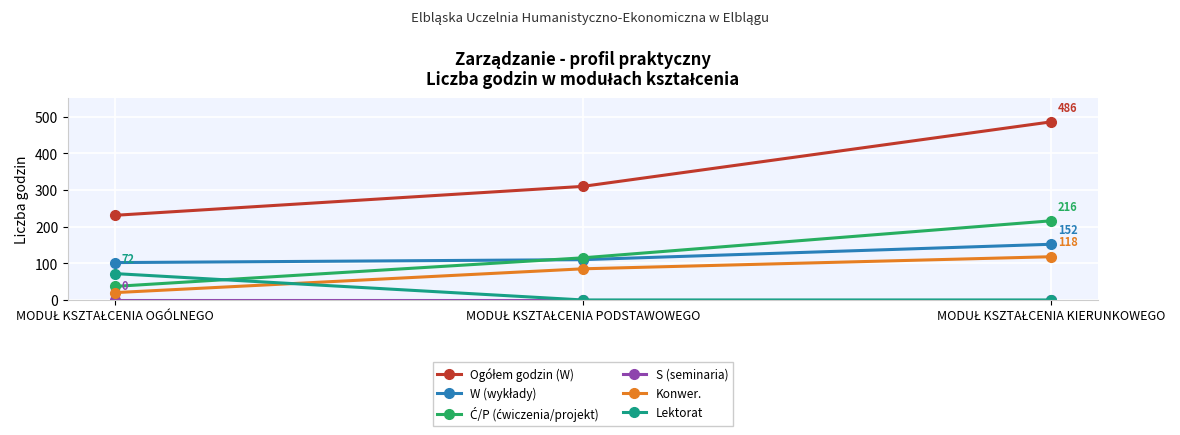

What is the highest value of the Konwer. series?

118